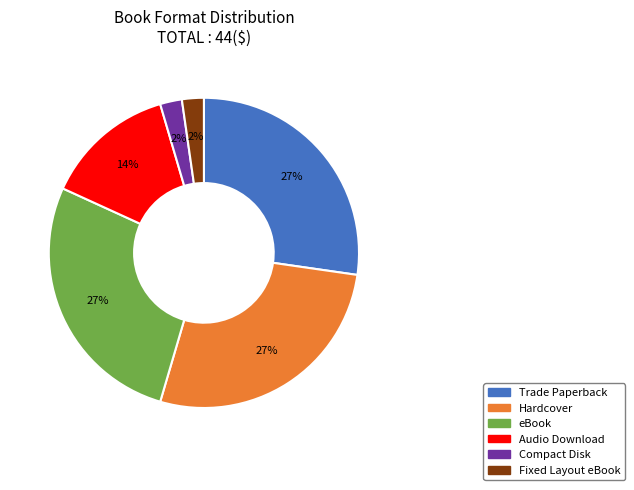

Do Trade Paperback and Hardcover together represent more than half of the pie?

Yes